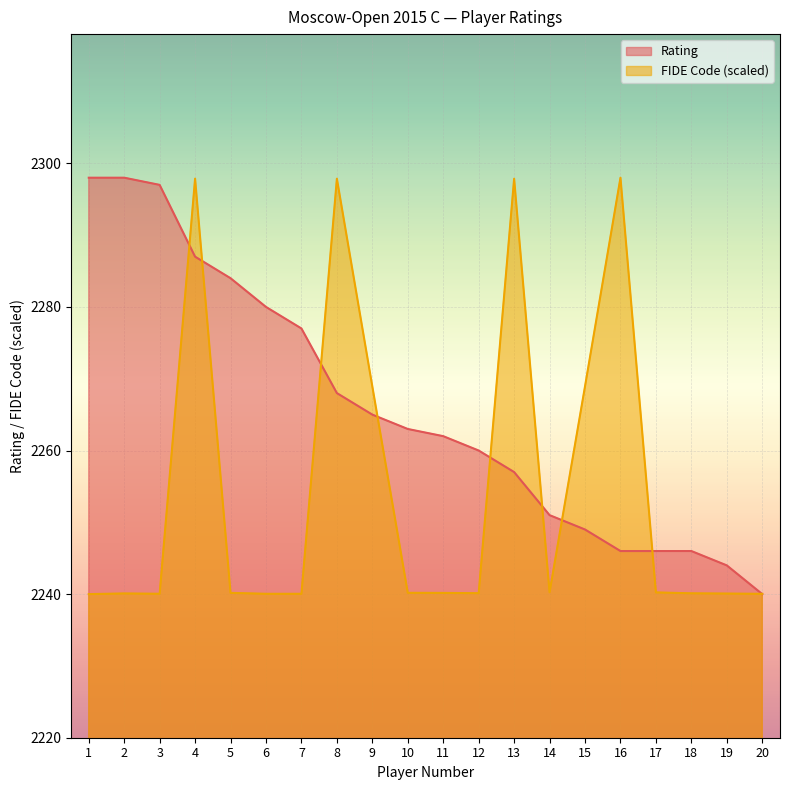

How many times do Rating and FIDE Code cross each other?

9